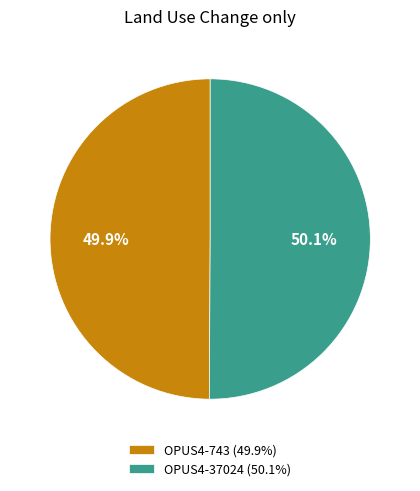

What percentage is the OPUS4-37024 slice, to the nearest percent?

50%